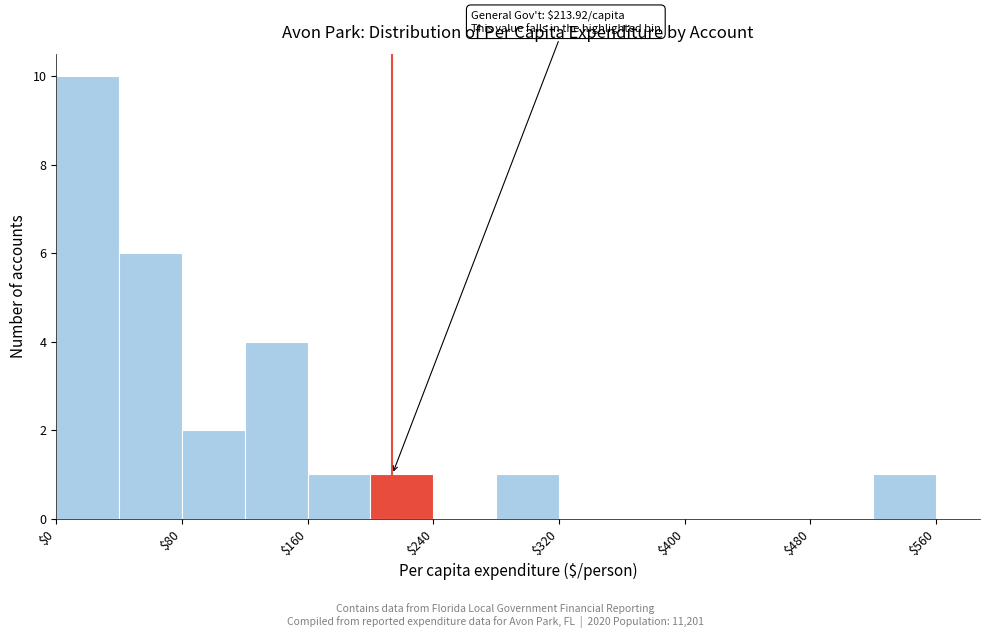

Over which range of the x-axis is the bar tallest?

0 to 40